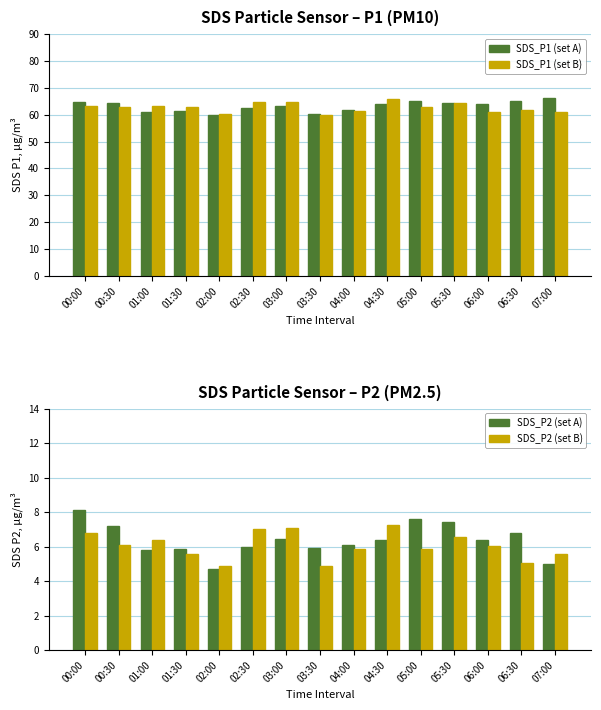

The SDS_P1 (set B) series shows 25.9 at 00:30. True or false?

False